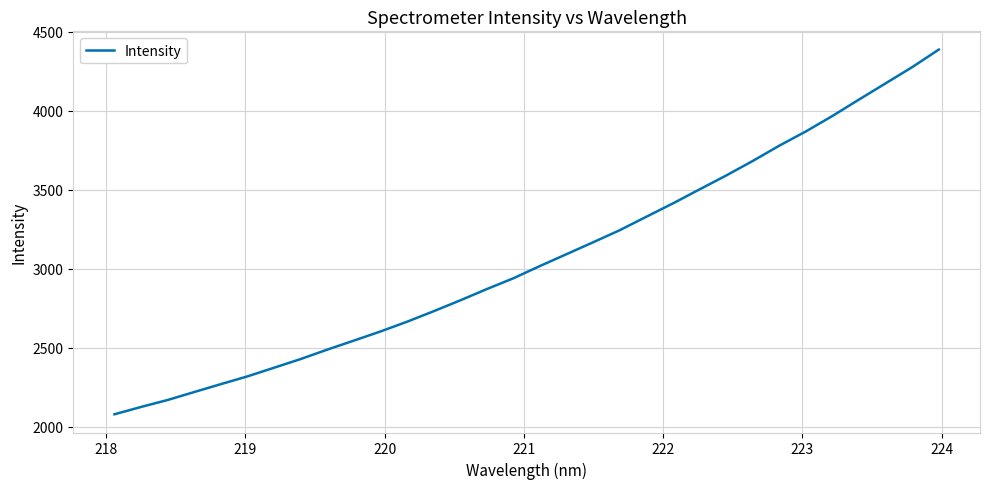

What is the greatest value displayed?

4387.0